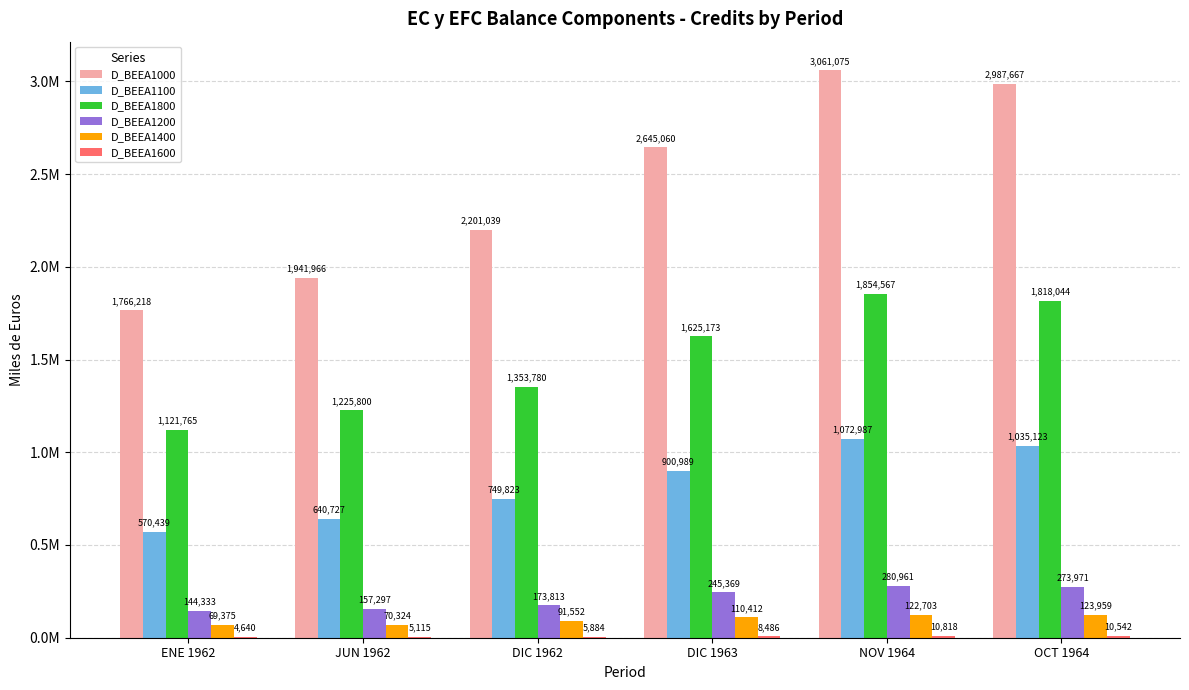

Are the bars horizontal?

No